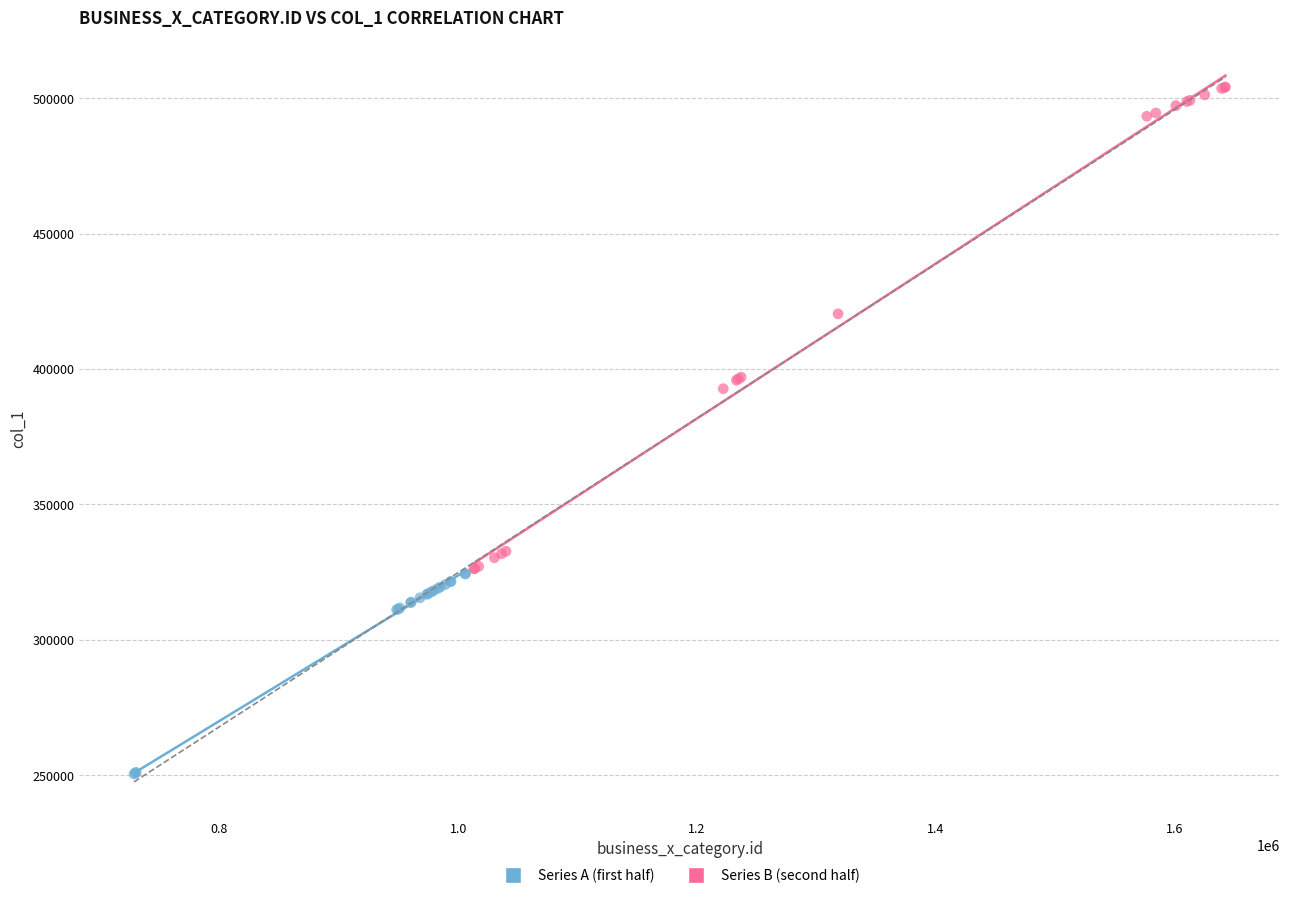

Which series reaches the maximum Y coordinate?

Series B (second half)